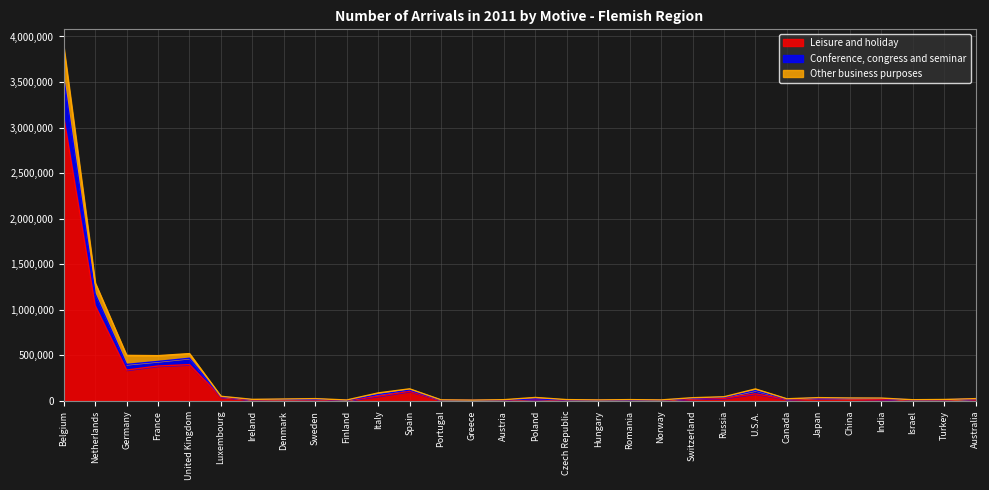

What is the label of the 18th point from the left?

Hungary